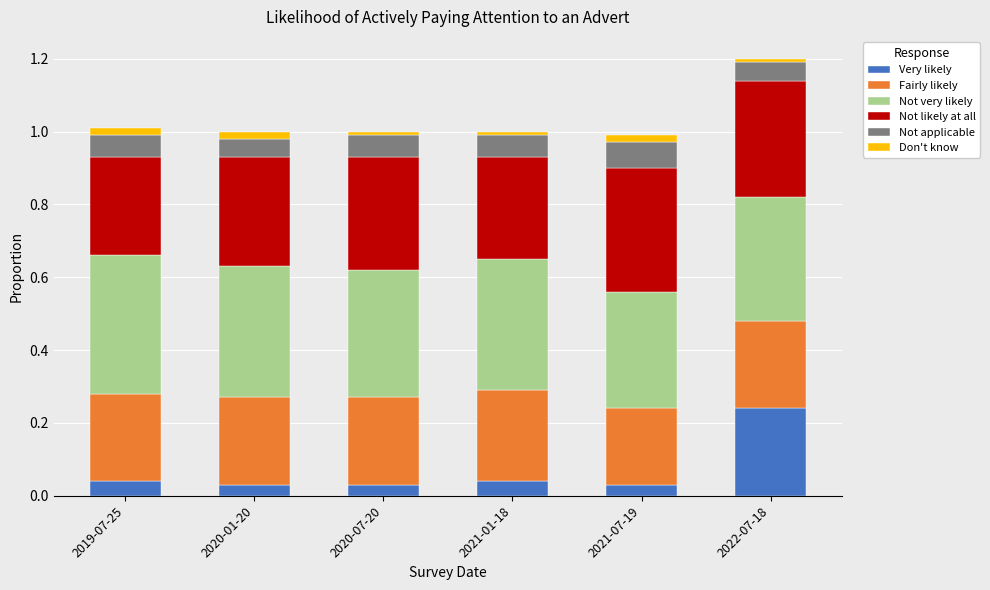

The value of Very likely at 2021-01-18 is 0.1. True or false?

False